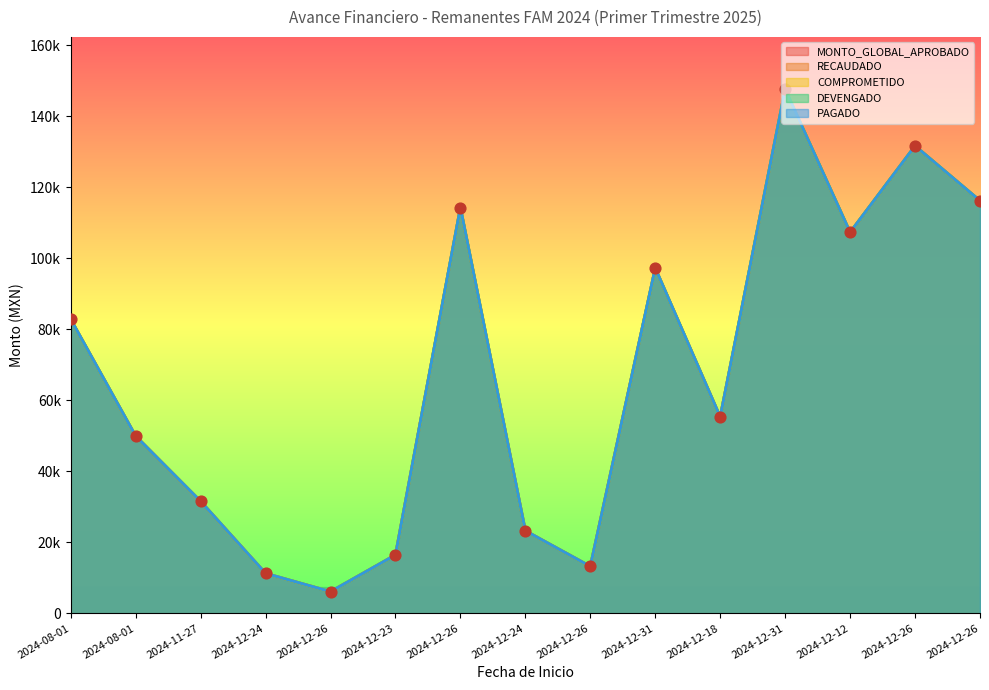

Which series contains the highest Y value?

MONTO_GLOBAL_APROBADO